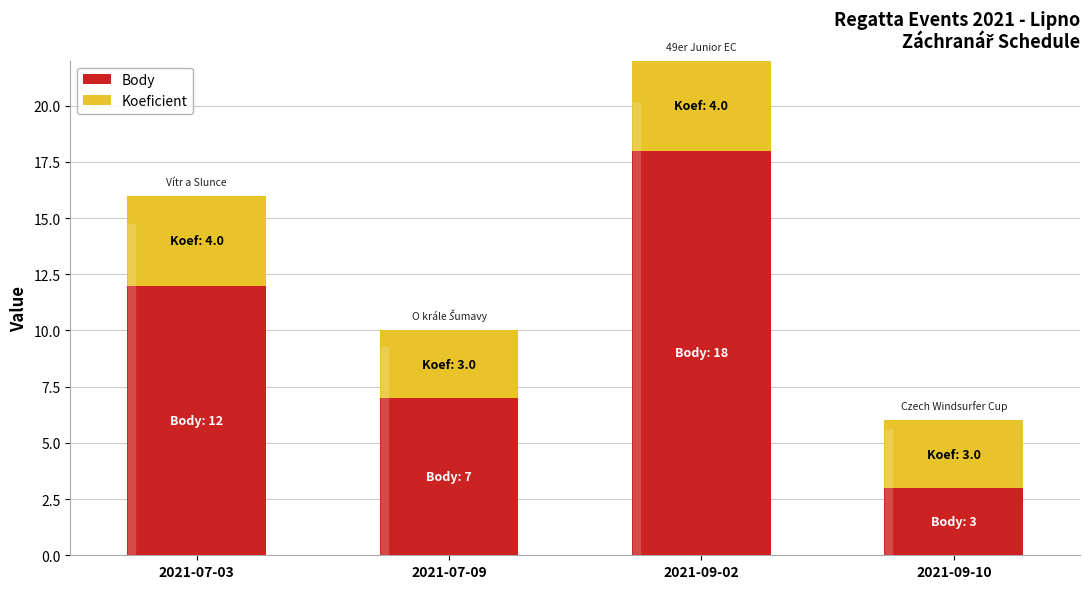

What is the maximum value for Body?

18